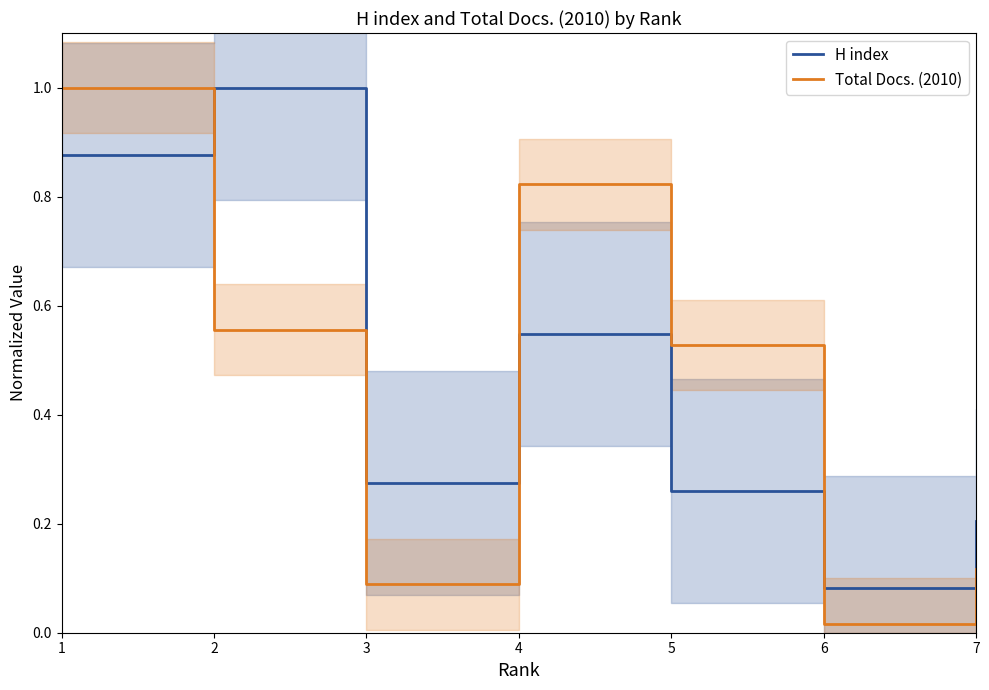

How many lines are shown in the chart?

2